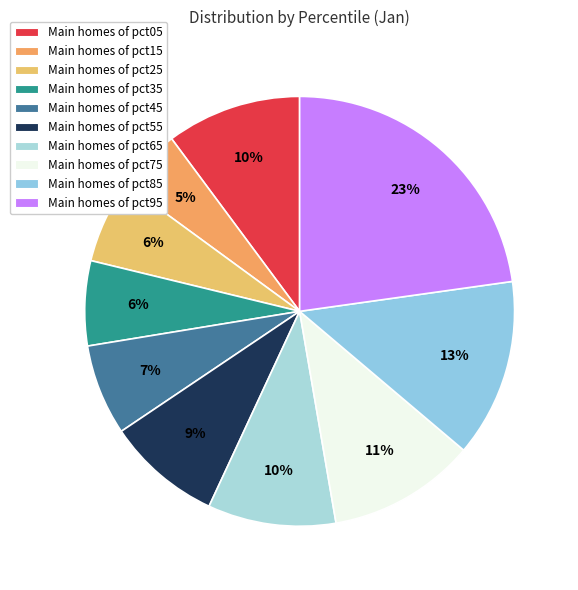

Rank the categories by value from highest to lowest.

pct95, pct85, pct75, pct05, pct65, pct55, pct45, pct35, pct25, pct15